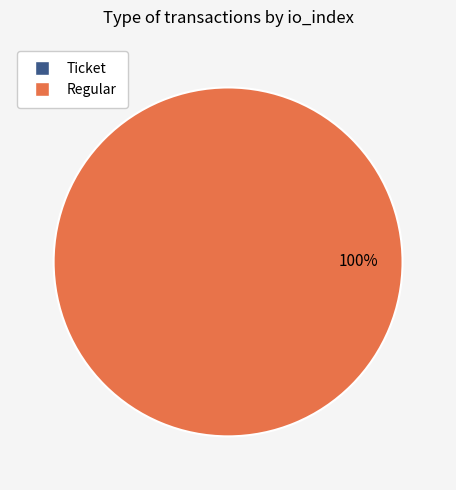

What is the change in value from Ticket to Regular?

+8